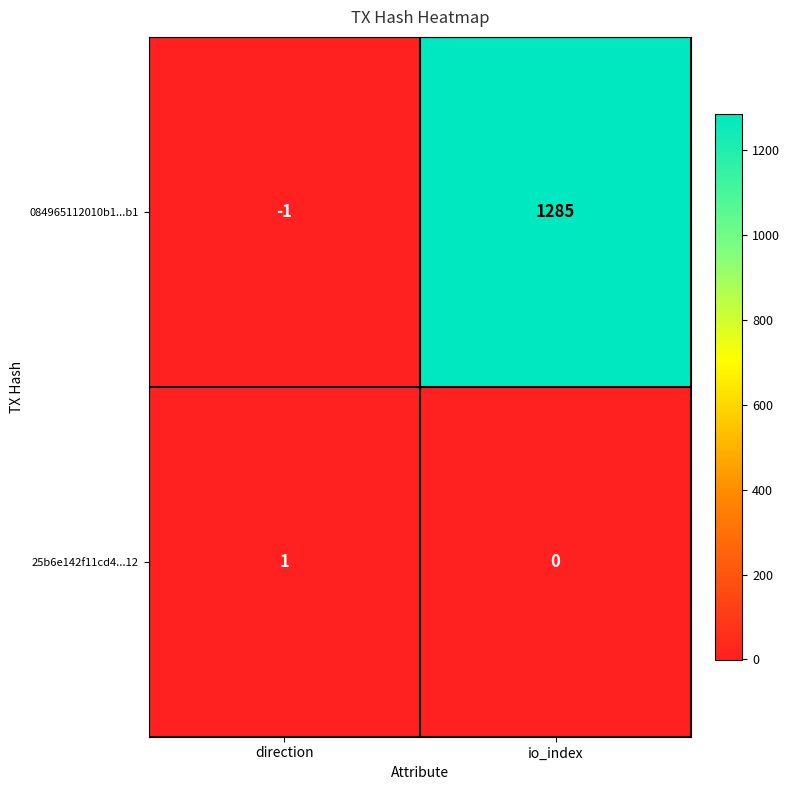

What is the difference between the maximum and minimum values in the 084965112010b1...b1 series?

1286